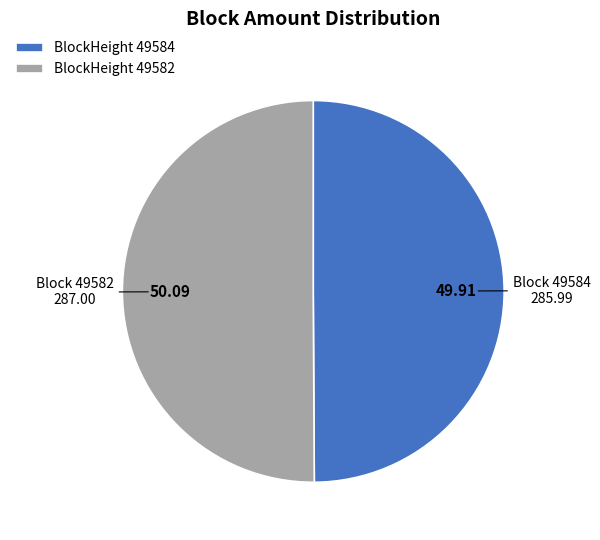

Do BlockHeight 49582 and BlockHeight 49584 together represent more than half of the pie?

Yes